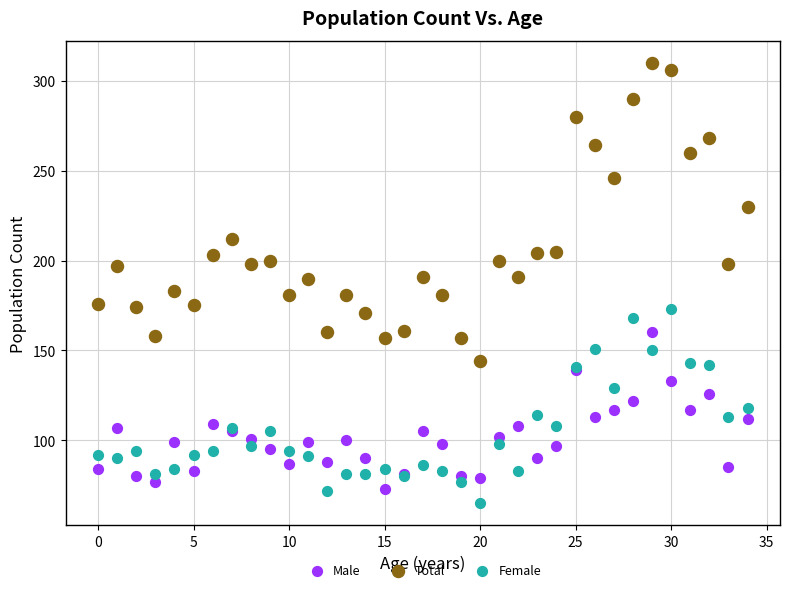

Which series contains the highest Y value?

Total